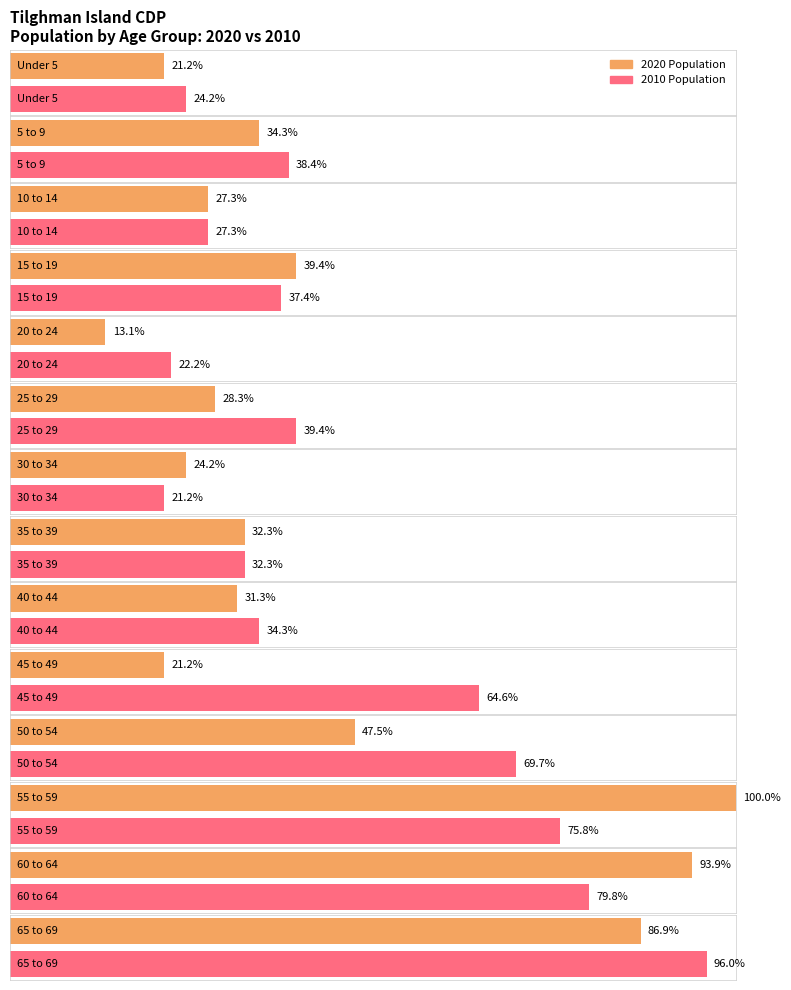

The value of 2020 at 70 to 74 years is 165. True or false?

False